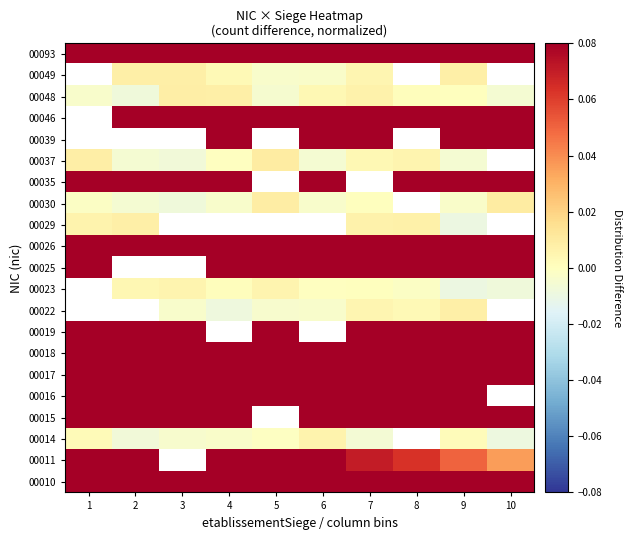

At which category is the sum across all series the highest?

8